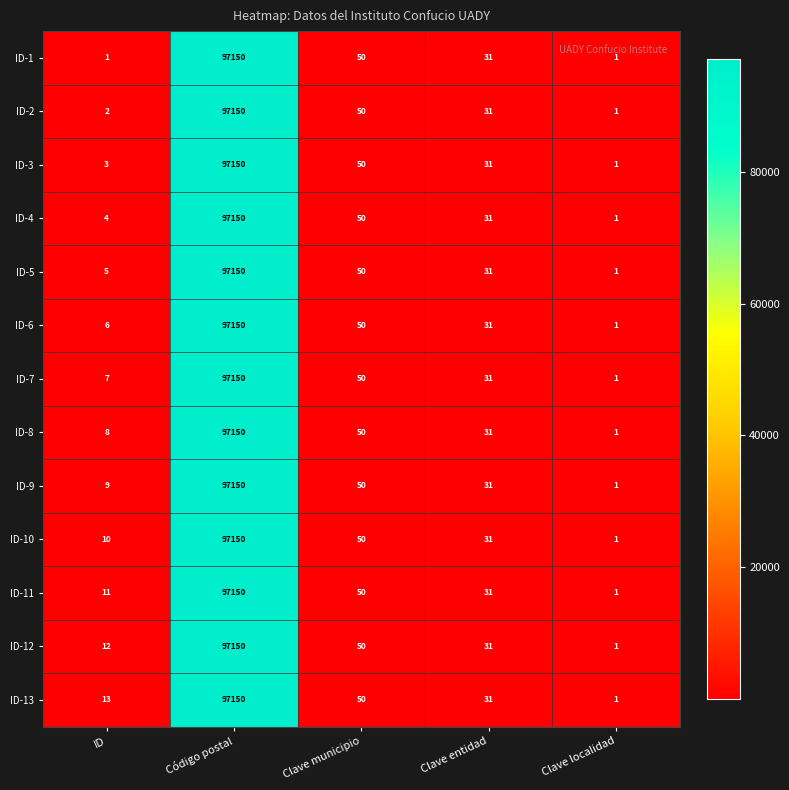

True or false: ID-10 has a value of 31 at Clave entidad.

True